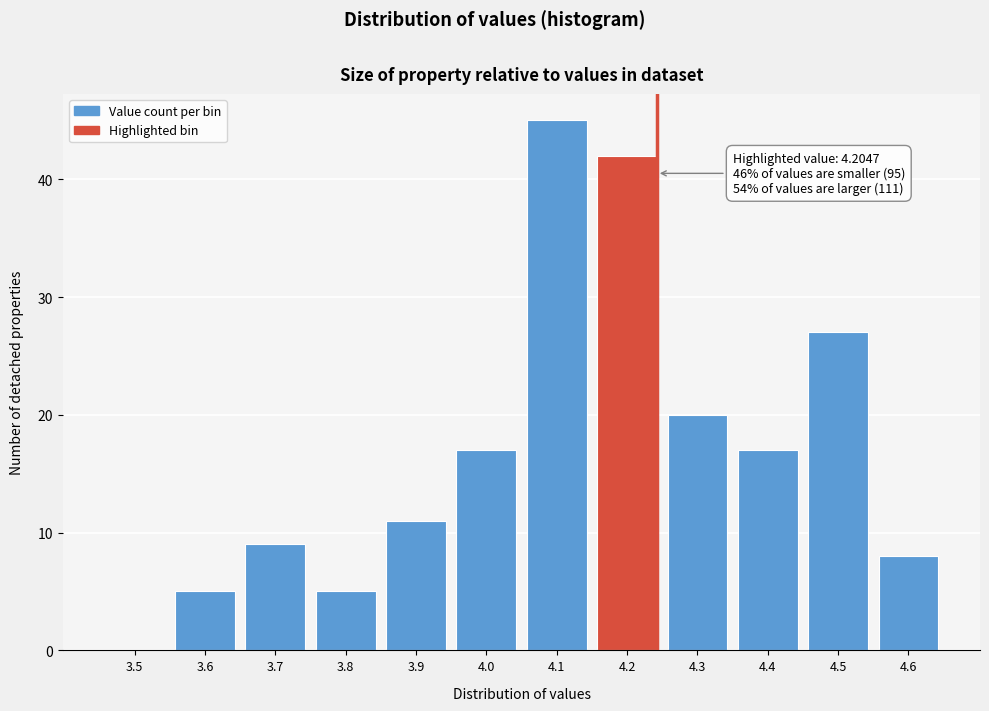

Reading left to right, extract all data points from this chart.

3.5=0	3.6=5	3.7=9	3.8=5	3.9=11	4.0=17	4.1=45	4.2=42	4.3=20	4.4=17	4.5=27	4.6=8